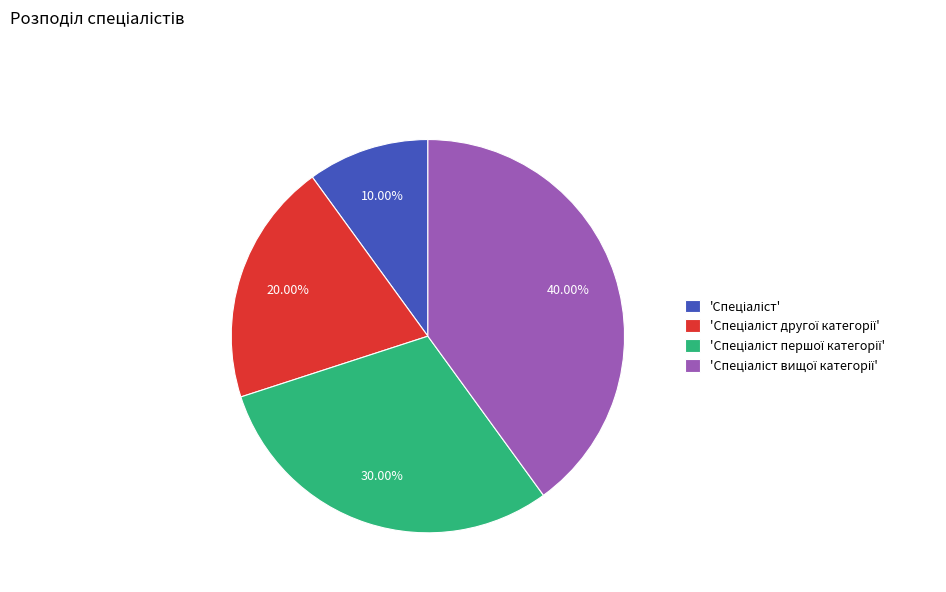

Does any single category account for the majority?

No